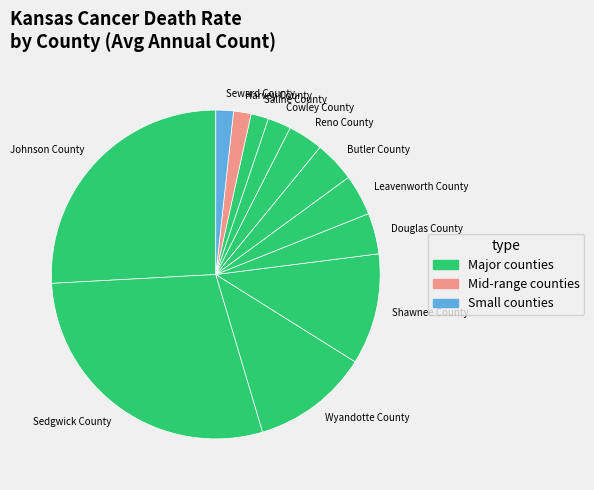

Does any single category account for the majority?

No